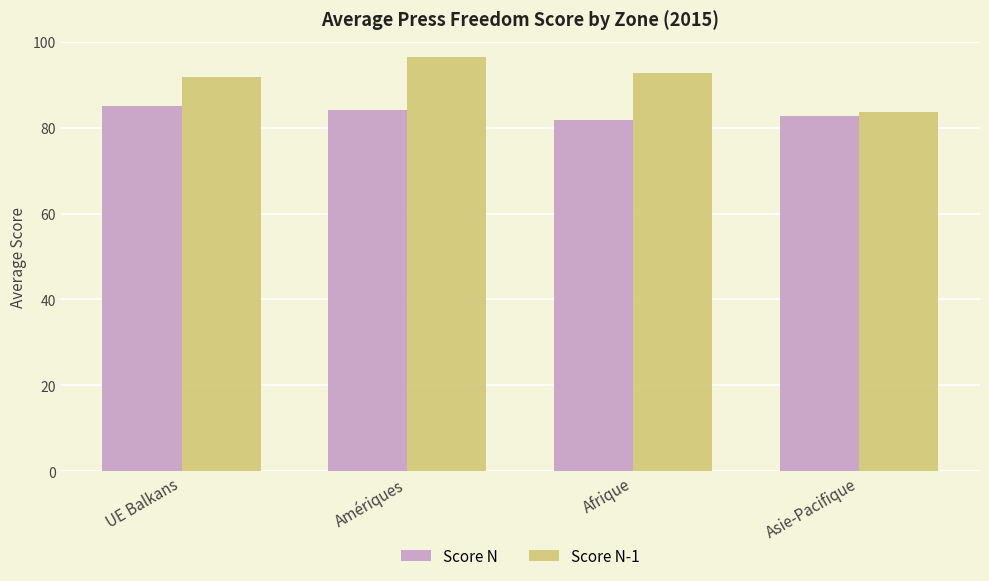

What is the average value of the Score N-1 series?

91.1